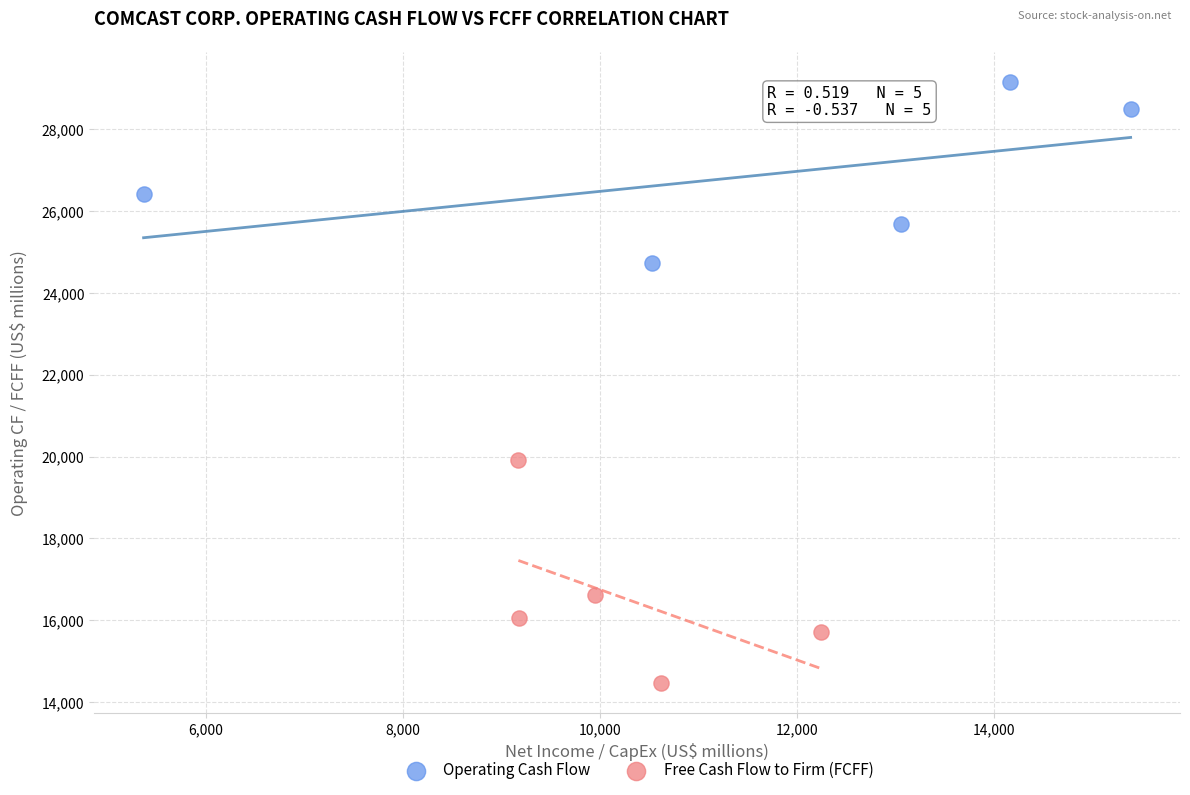

What are all the series names shown in the legend?

Operating Cash Flow, Free Cash Flow to Firm (FCFF)